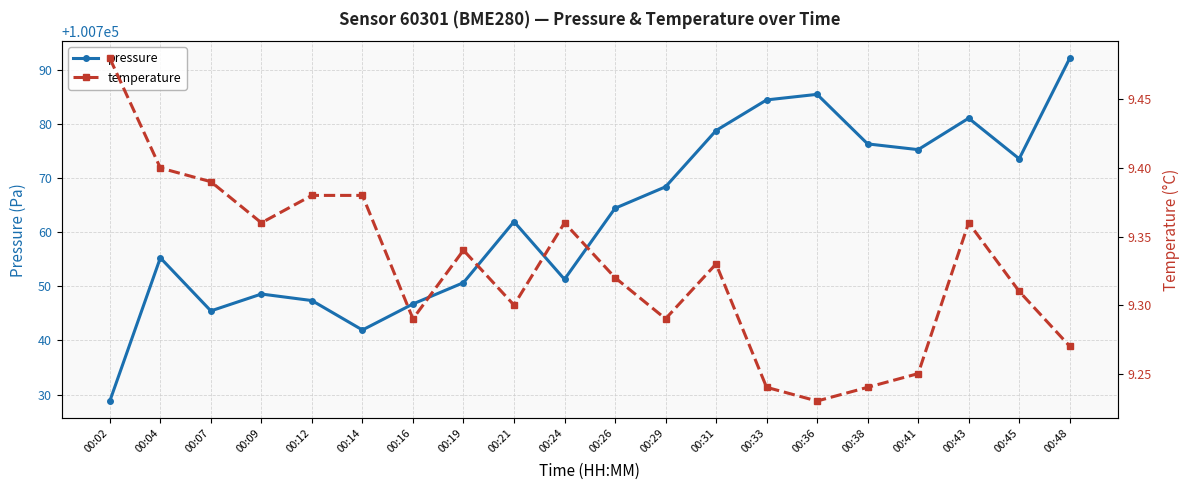

What is the approximate value of temperature at 00:04?

9.4